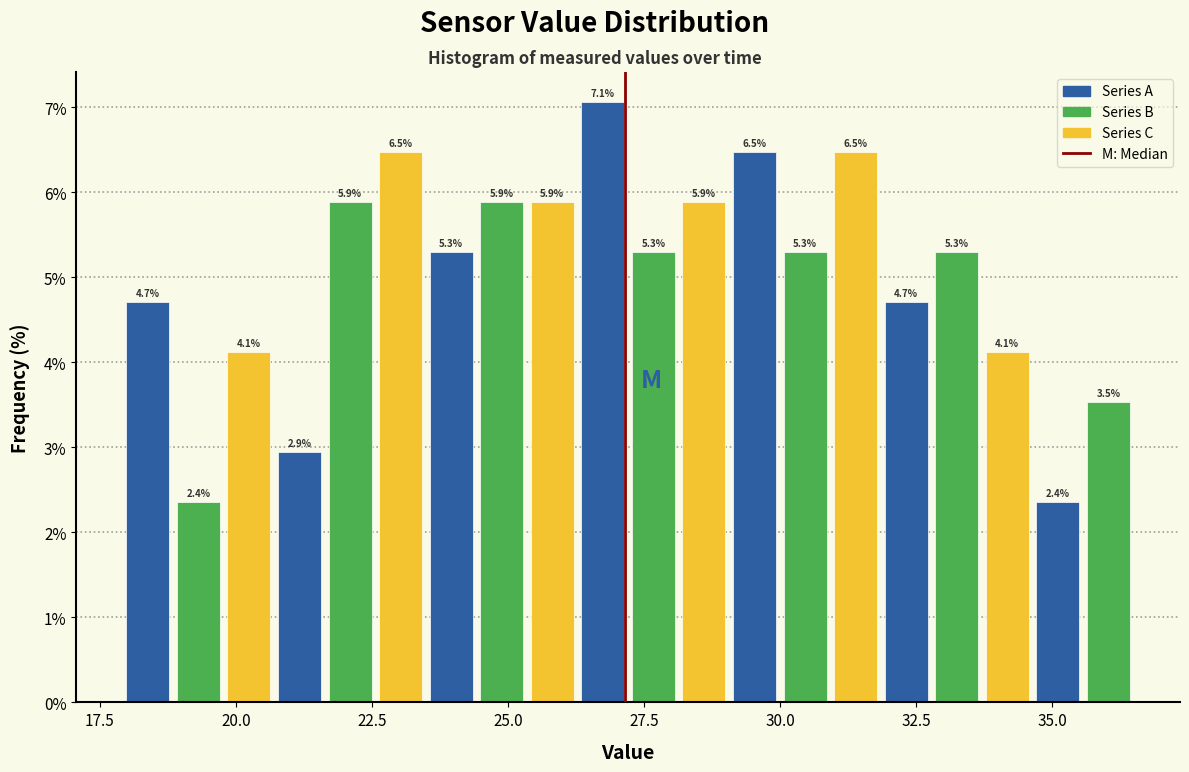

Read against the x-axis, roughly where is the centre of the tallest bar?

26.5